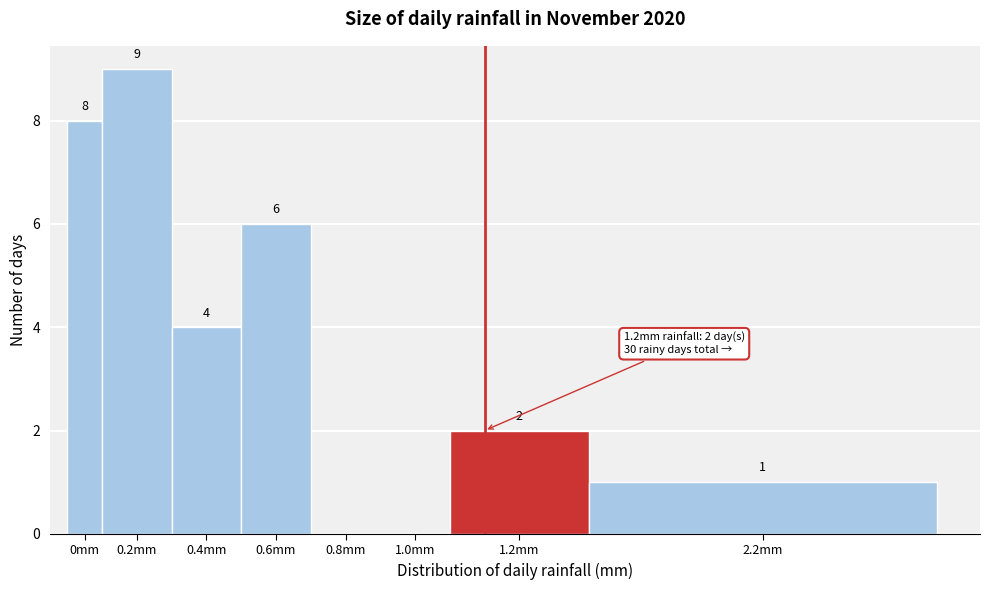

Reading left to right, what are all the values shown in this chart?

0mm=8	0.2mm=9	0.4mm=4	0.6mm=6	0.8mm=0	1.0mm=0	1.2mm=2	2.2mm=1